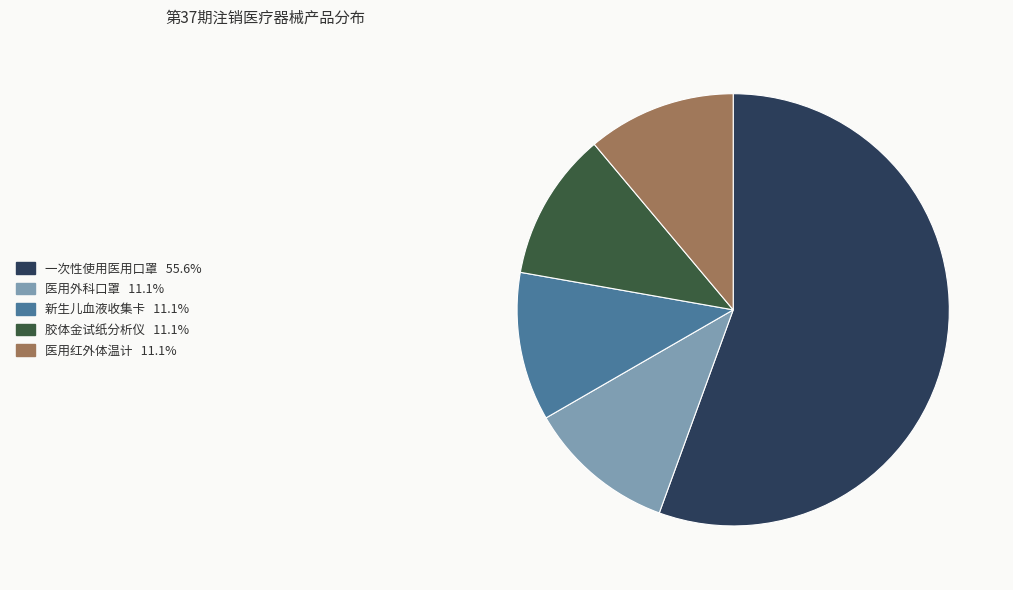

Do 医用红外体温计 and 胶体金试纸分析仪 together represent more than half of the pie?

No